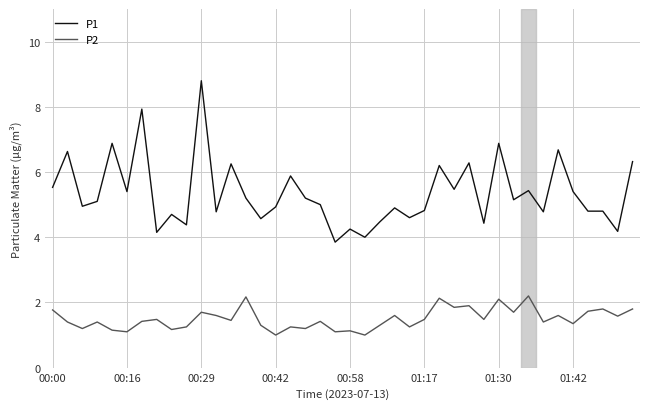

True or false: P2 and P1 cross at least once.

False